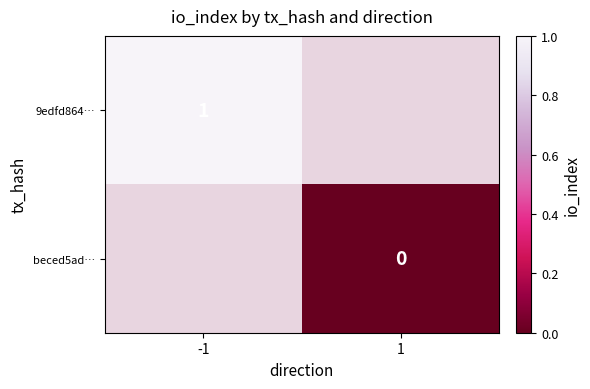

The 9edfd864… series shows 1 at -1. True or false?

True